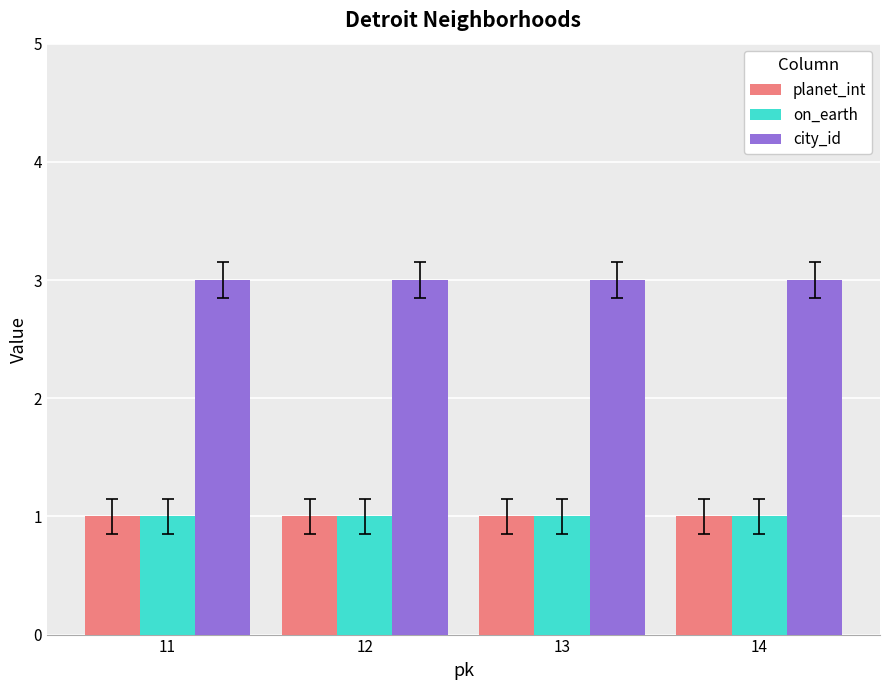

Does the chart contain stacked bars?

No